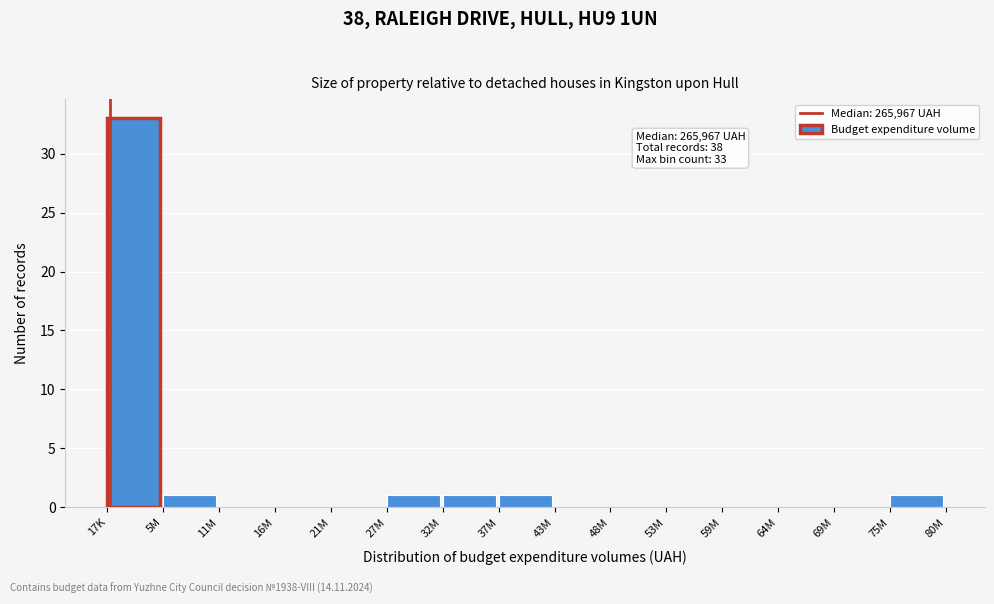

Reading left to right, extract all data points from this chart.

17K=33	5M=1	11M=0	16M=0	21M=0	27M=1	32M=1	37M=1	43M=0	48M=0	53M=0	59M=0	64M=0	69M=0	75M=1